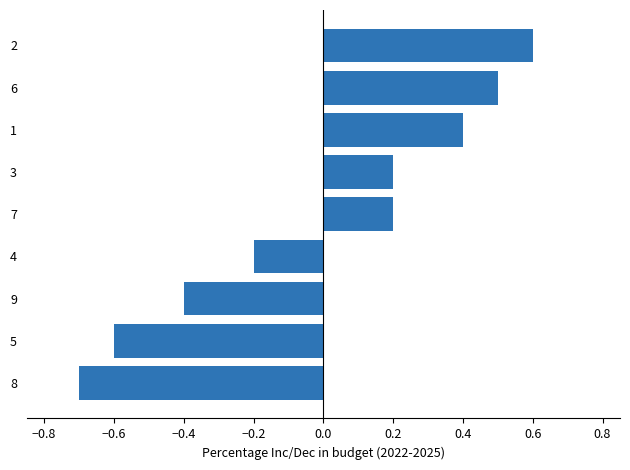

What is the approximate value at 6?

0.5